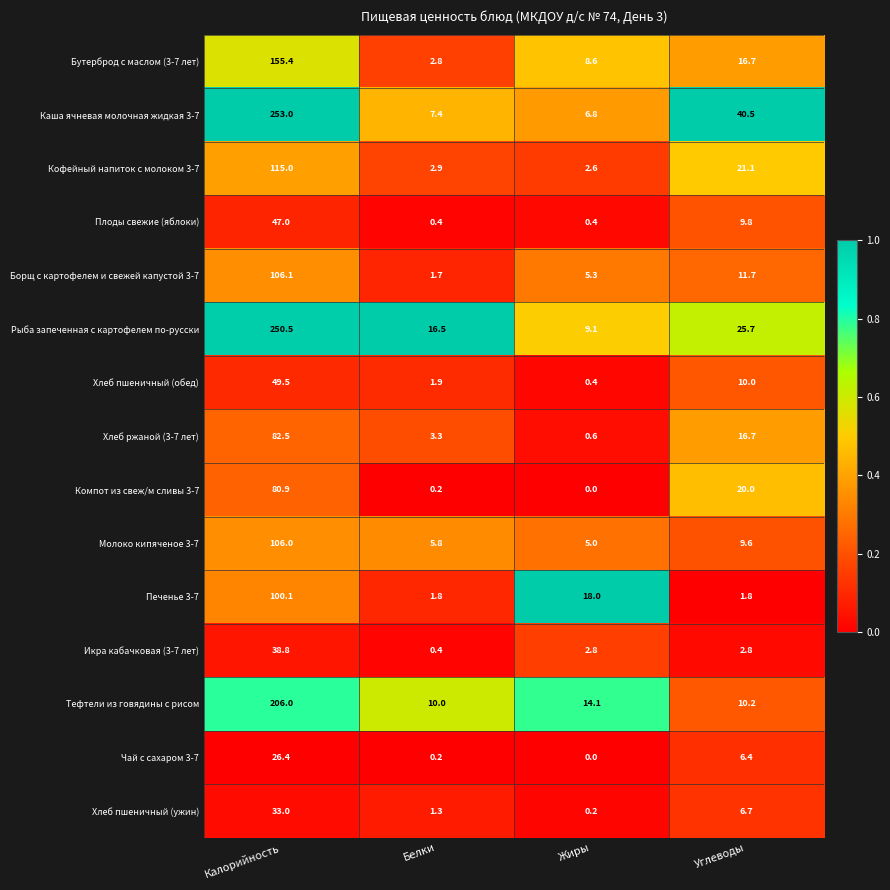

What is the average value of the Бутерброд с маслом (3-7 лет) series?

45.9